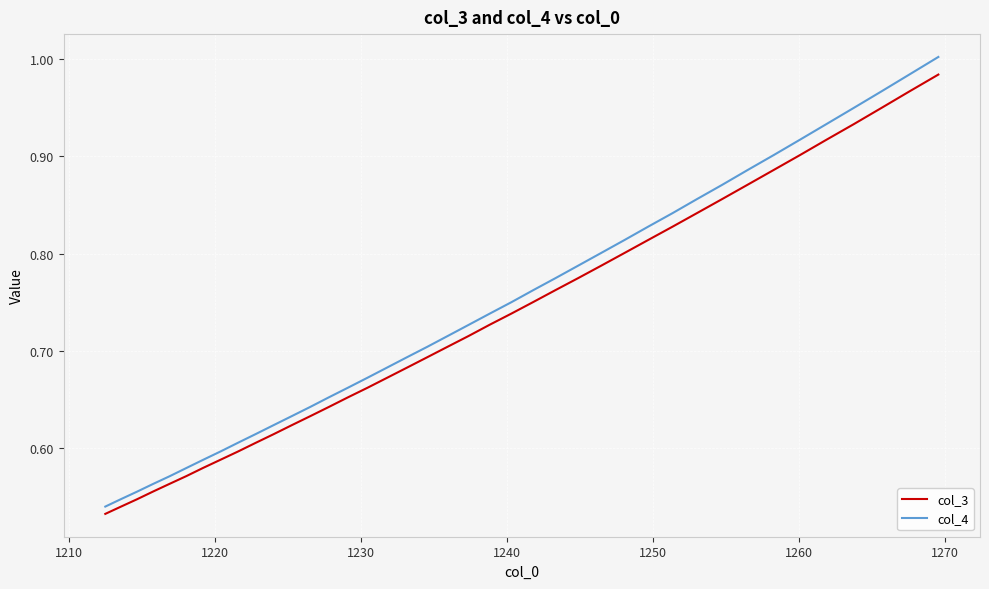

Which series has the largest range (max minus min)?

col_4